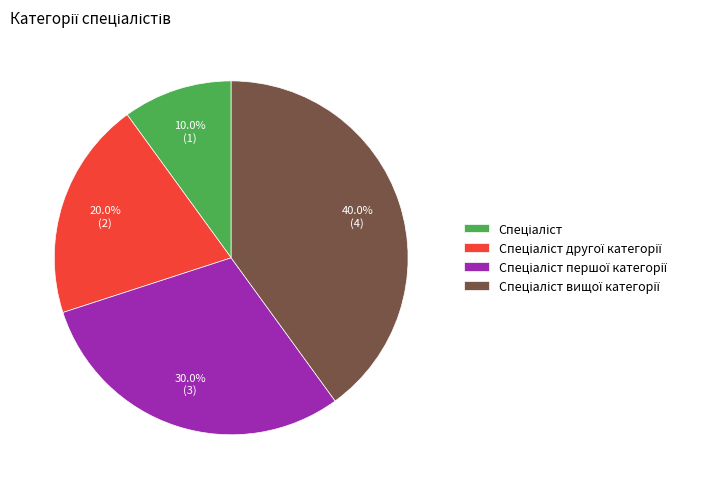

Is there any slice that represents more than half of the pie?

No